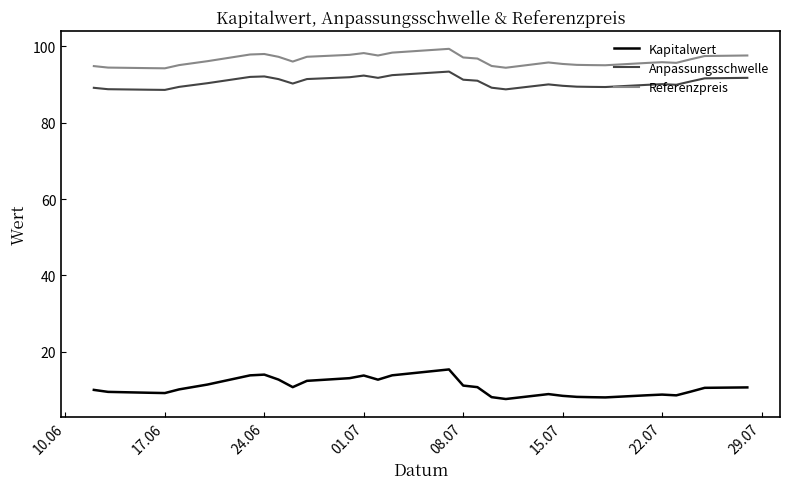

True or false: Anpassungsschwelle and Kapitalwert cross at least once.

False